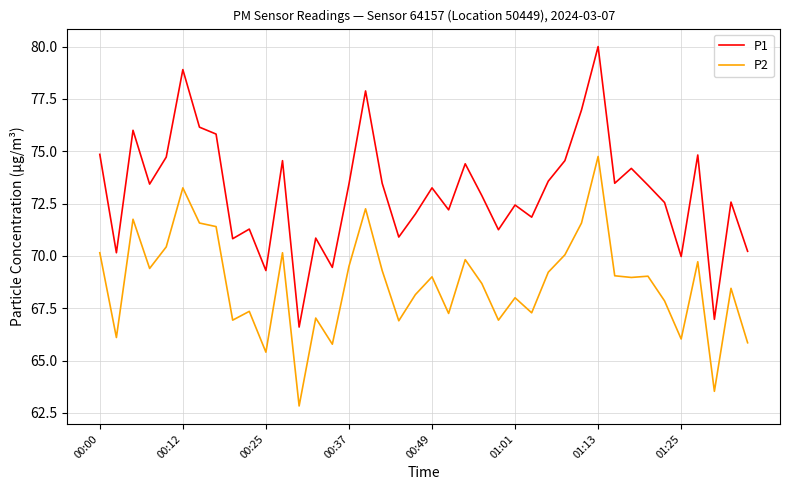

True or false: P1 and P2 intersect in this chart.

False